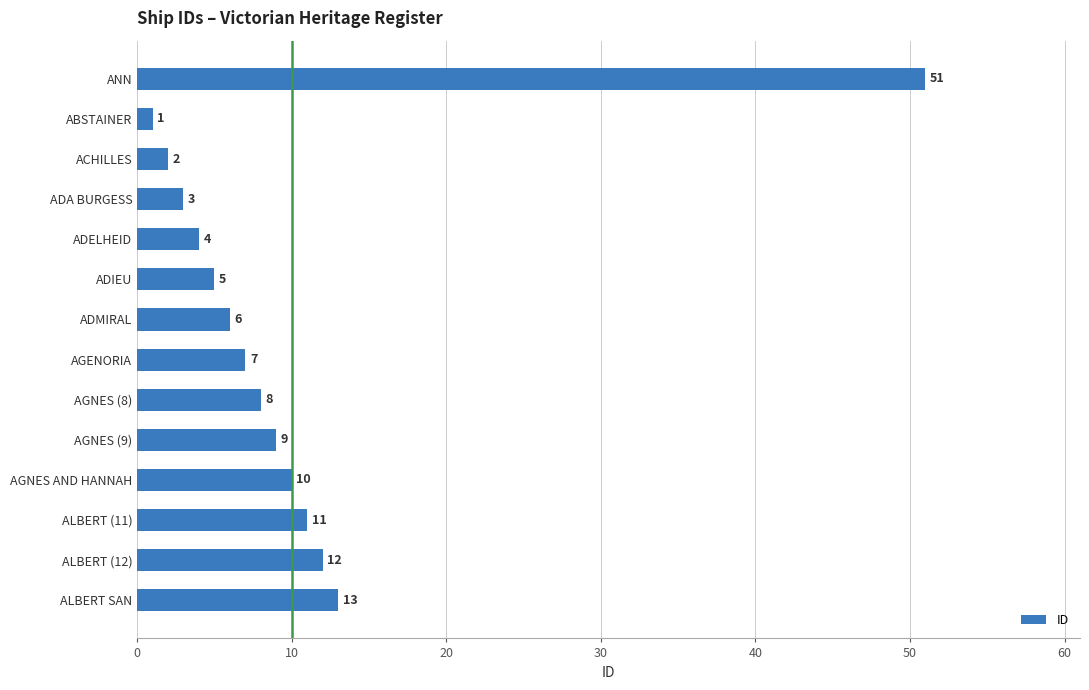

True or false: the data shows 1 at ABSTAINER.

True